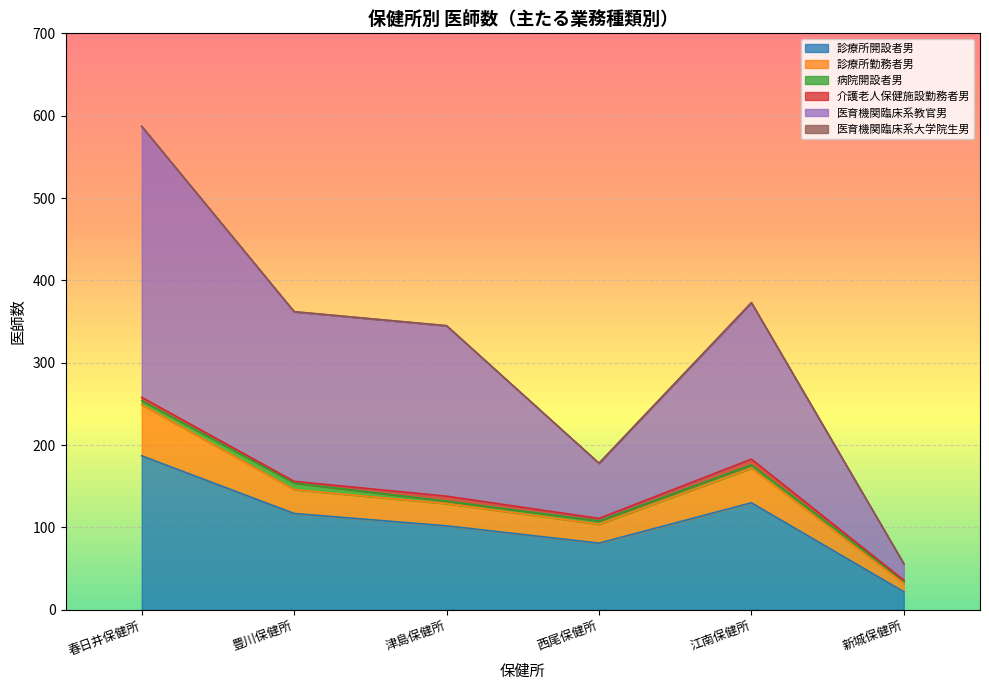

At which label does 医育機関臨床系教官男 reach its minimum?

新城保健所